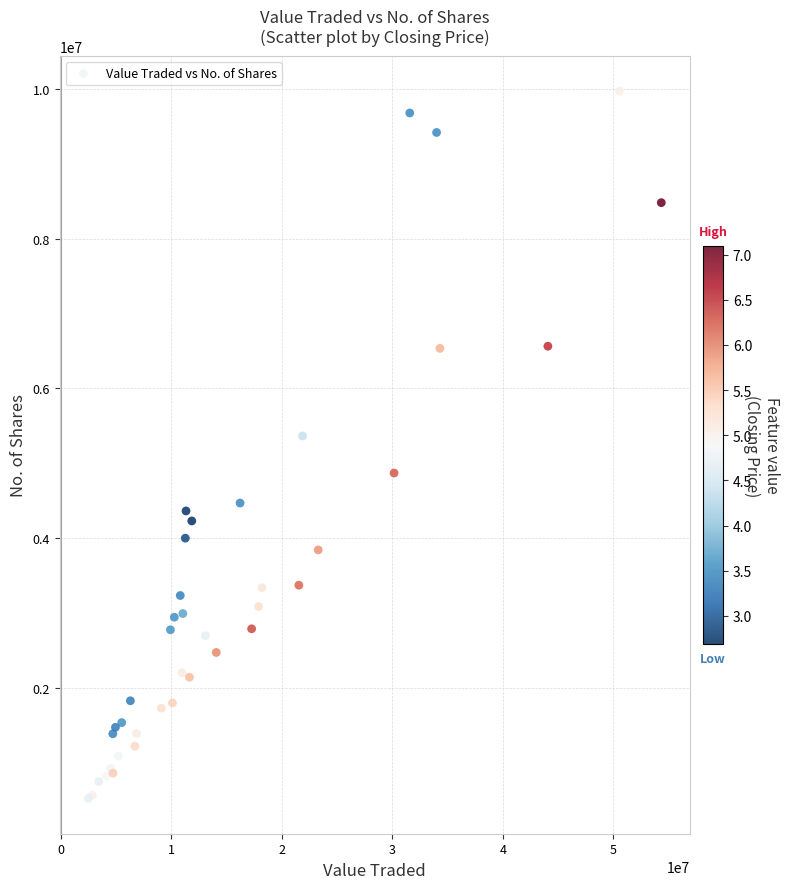

What Y value in the scatter plot is closest to 5246812?

5363950